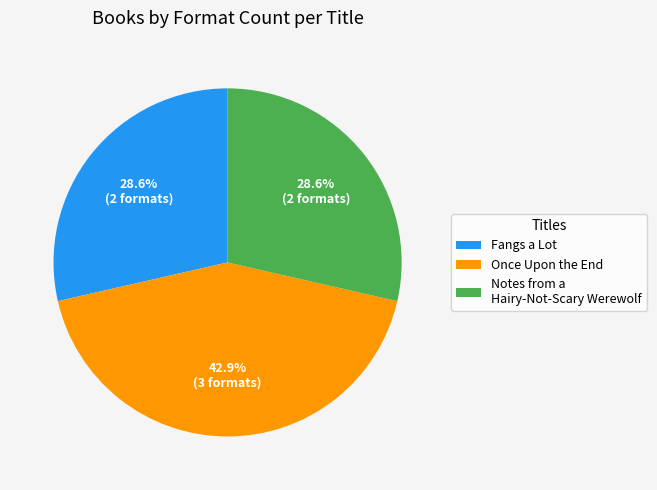

To the nearest percent, what is the average slice percentage?

33%